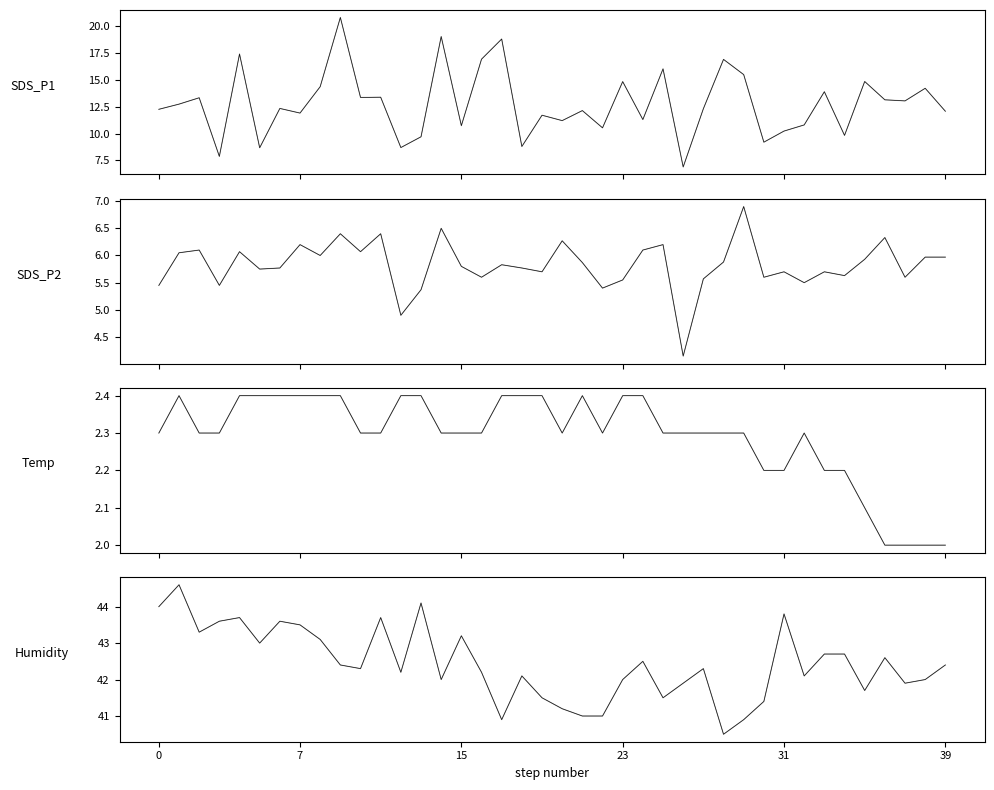

Reading right to left, transcribe all the data shown in this chart.

SDS_P1: 12.1	14.2	13.0	13.1	14.8	9.8	13.9	10.8	10.2	9.2	15.5	16.9	12.3	6.9	16.0	11.3	14.8	10.5	12.1	11.2	11.7	8.8	18.8	16.9	10.7	19.0	9.7	8.7	13.4	13.3	20.8	14.3	11.9	12.3	8.7	17.4	7.9	13.3	12.7	12.2
SDS_P2: 6.0	6.0	5.6	6.3	5.9	5.6	5.7	5.5	5.7	5.6	6.9	5.9	5.6	4.2	6.2	6.1	5.5	5.4	5.9	6.3	5.7	5.8	5.8	5.6	5.8	6.5	5.4	4.9	6.4	6.1	6.4	6.0	6.2	5.8	5.8	6.1	5.5	6.1	6.0	5.5
Temp: 2.0	2.0	2.0	2.0	2.1	2.2	2.2	2.3	2.2	2.2	2.3	2.3	2.3	2.3	2.3	2.4	2.4	2.3	2.4	2.3	2.4	2.4	2.4	2.3	2.3	2.3	2.4	2.4	2.3	2.3	2.4	2.4	2.4	2.4	2.4	2.4	2.3	2.3	2.4	2.3
Humidity: 42.4	42.0	41.9	42.6	41.7	42.7	42.7	42.1	43.8	41.4	40.9	40.5	42.3	41.9	41.5	42.5	42.0	41.0	41.0	41.2	41.5	42.1	40.9	42.2	43.2	42.0	44.1	42.2	43.7	42.3	42.4	43.1	43.5	43.6	43.0	43.7	43.6	43.3	44.6	44.0